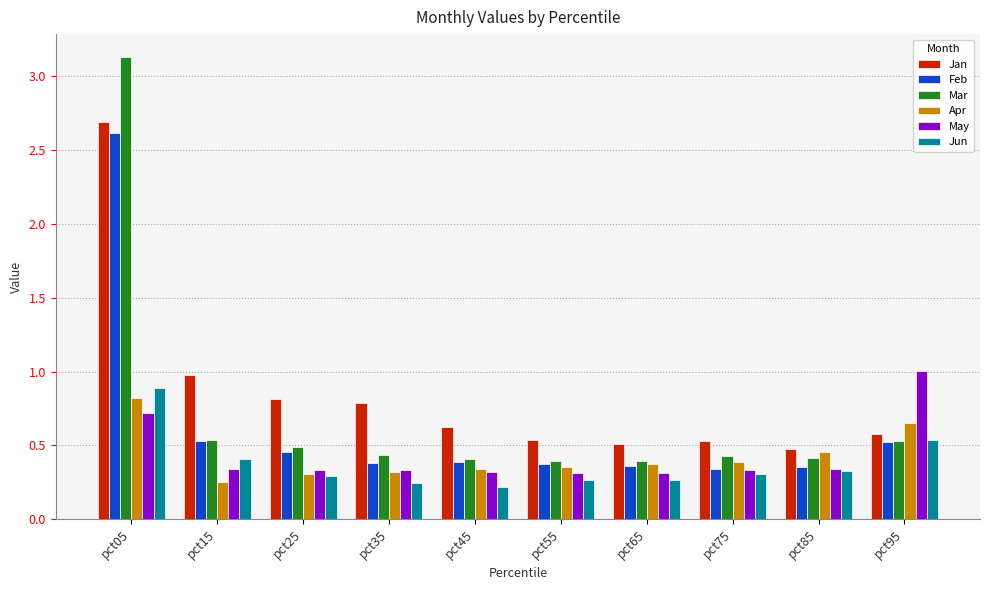

The value of Jan at pct25 is 0.8. True or false?

True